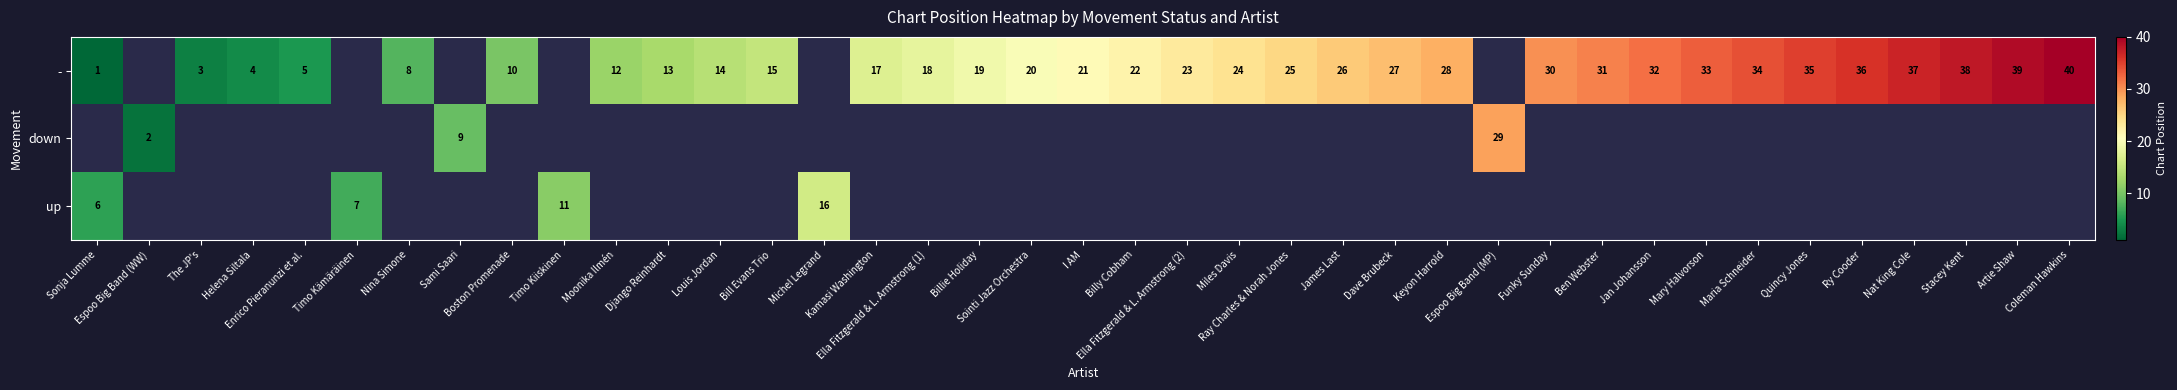

What is the smallest value displayed?

1.0